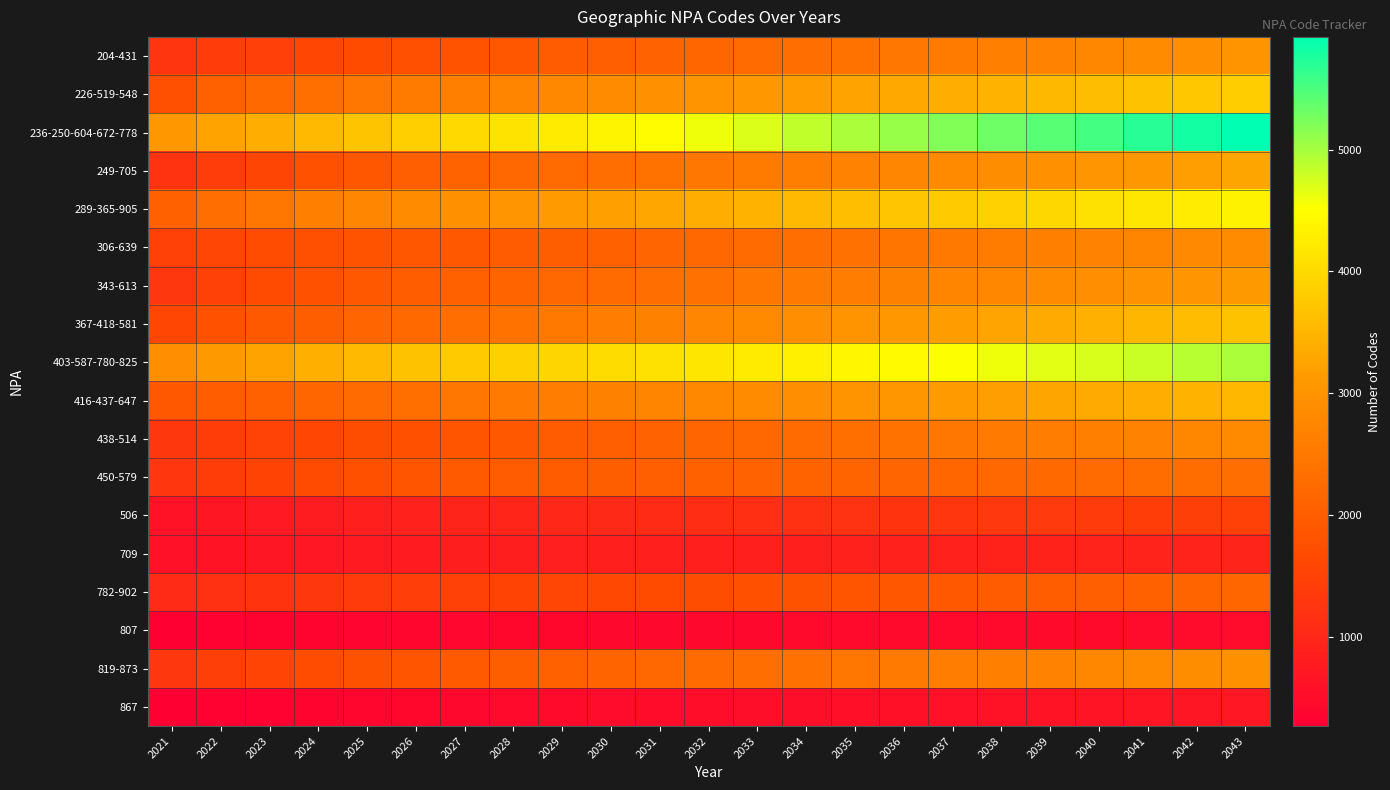

What is the minimum value shown in the chart?

268